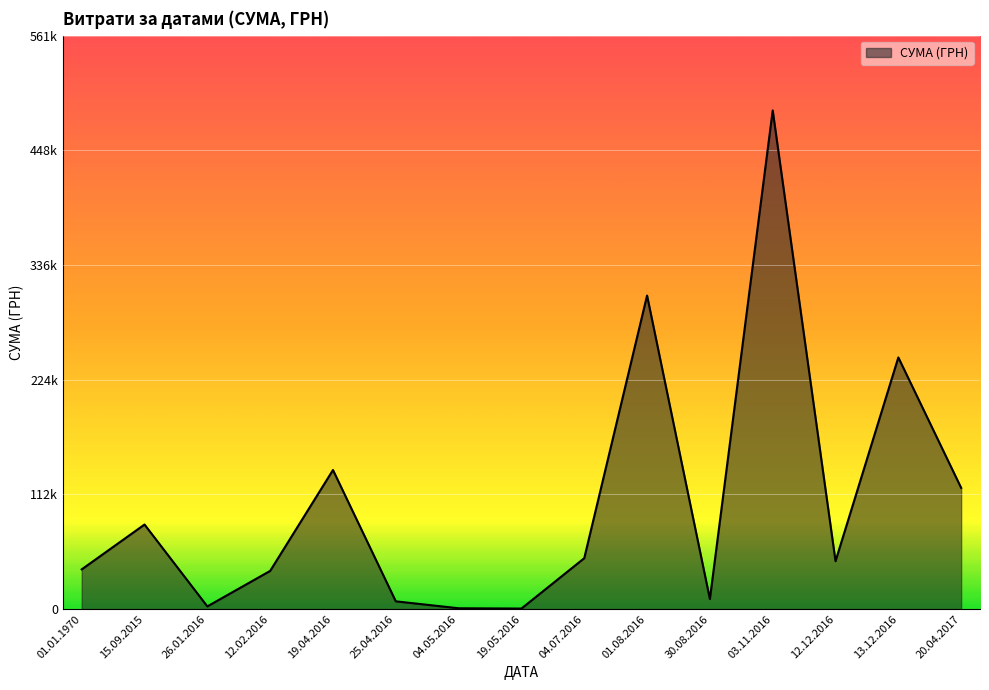

Is this an area chart (filled region under the line)?

Yes